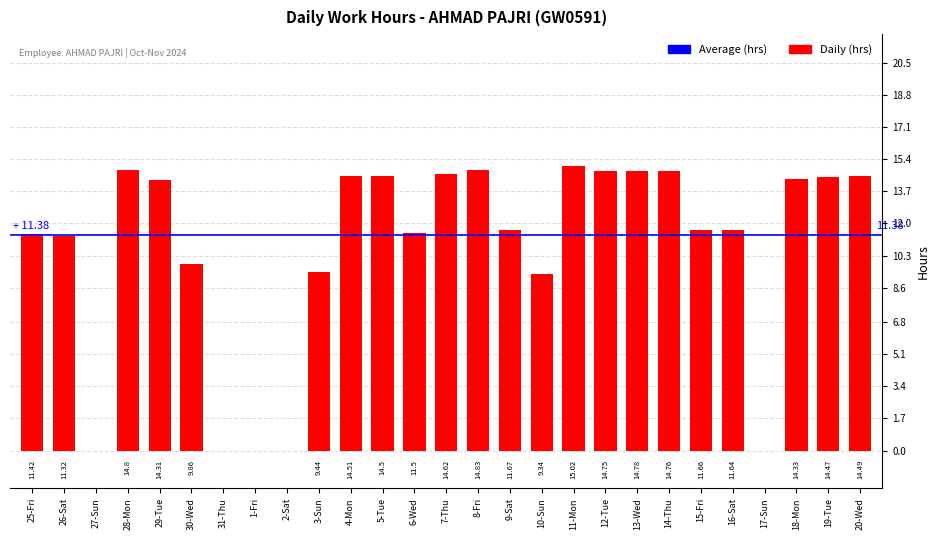

What is the ratio of the value at 9-Sat to the value at 7-Thu?

0.8